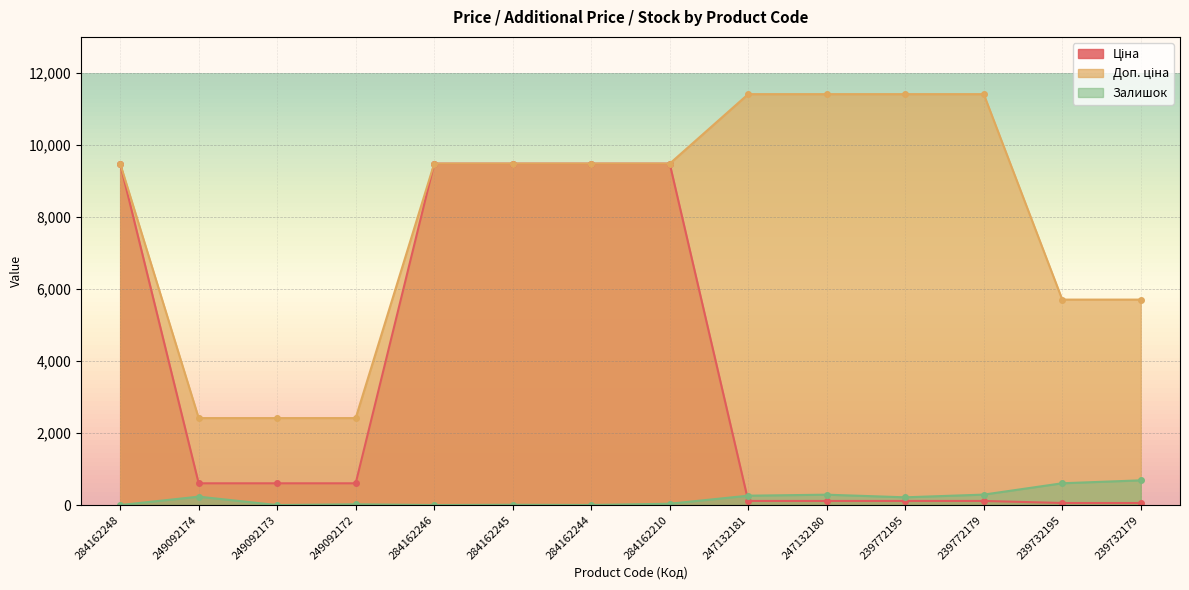

Rank the series by their maximum value, from lowest to highest.

Залишок, Ціна, Доп. ціна